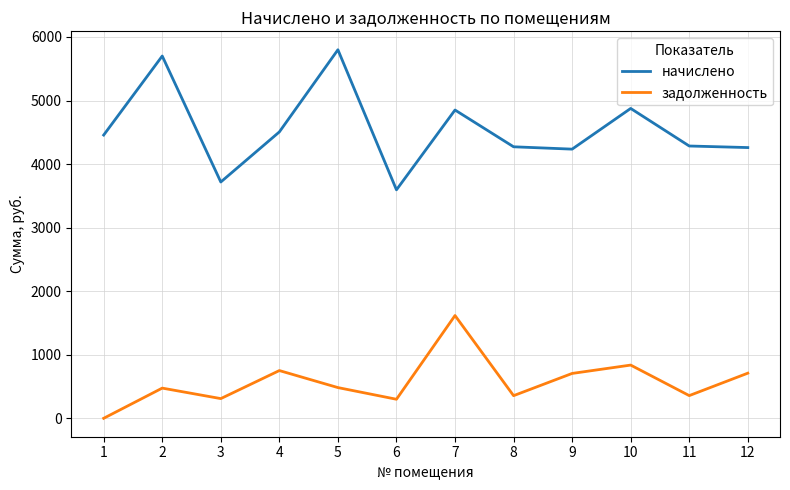

The начислено series shows 7616.0 at 12. True or false?

False